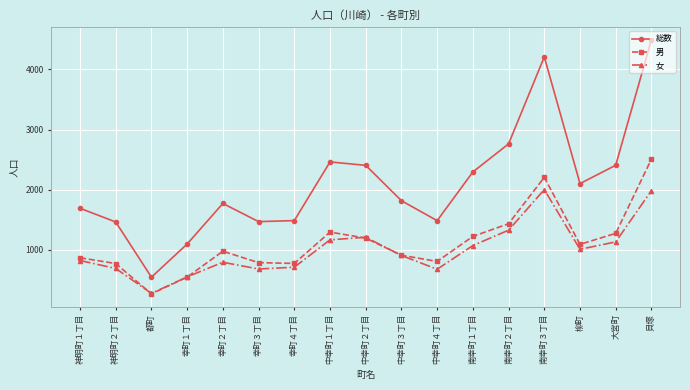

True or false: 女 and 総数 intersect in this chart.

False